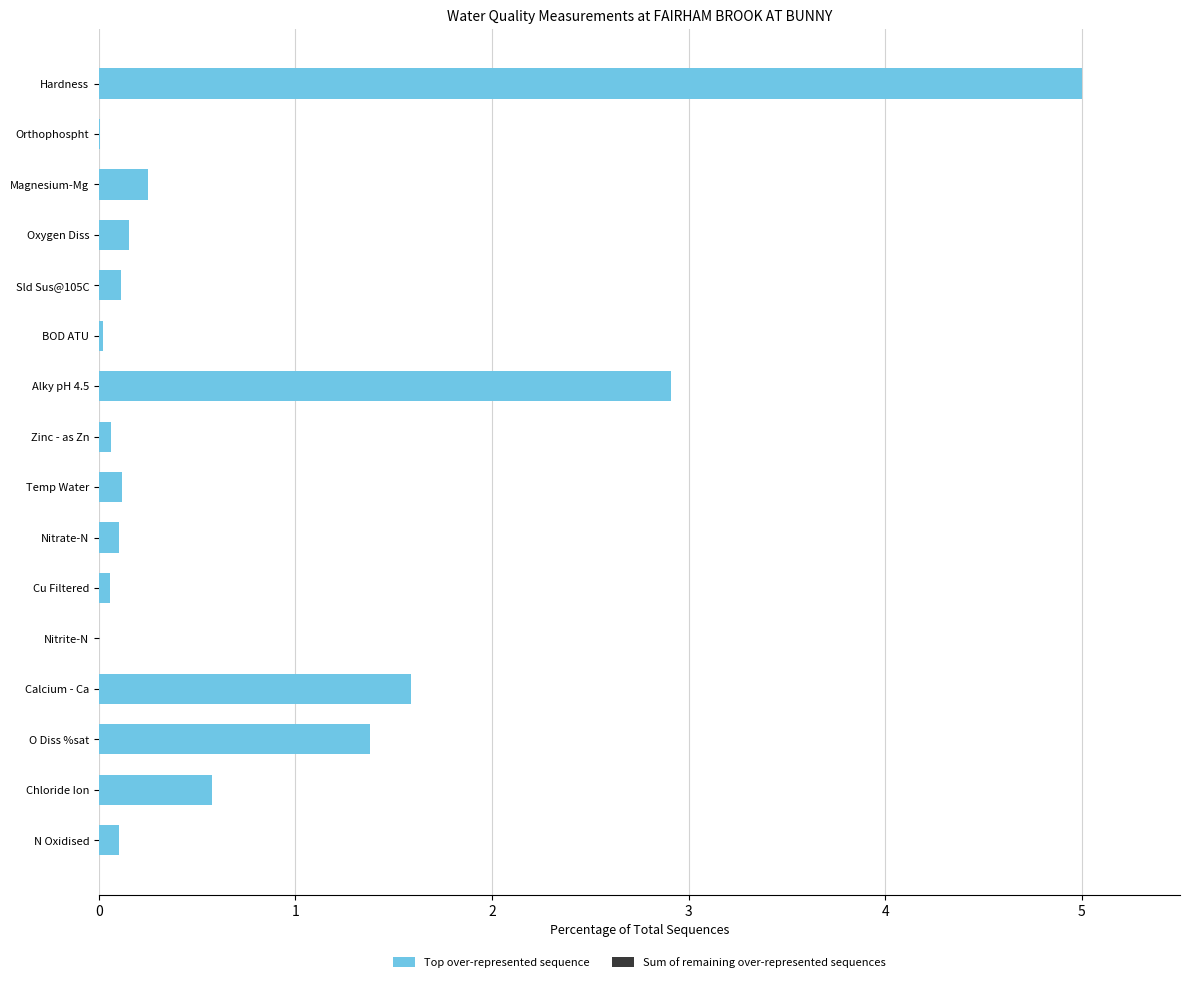

What is the greatest value displayed?

5.0